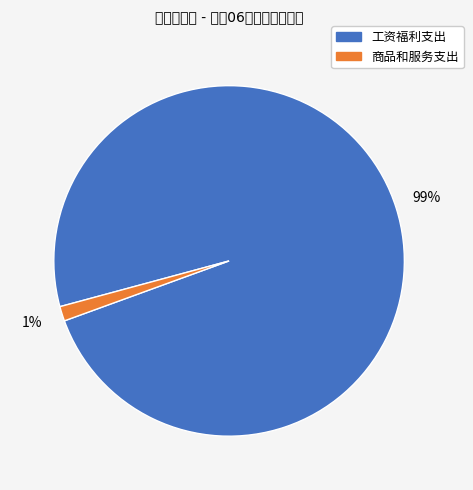

Is it true that 工资福利支出 is 99% of the pie?

True